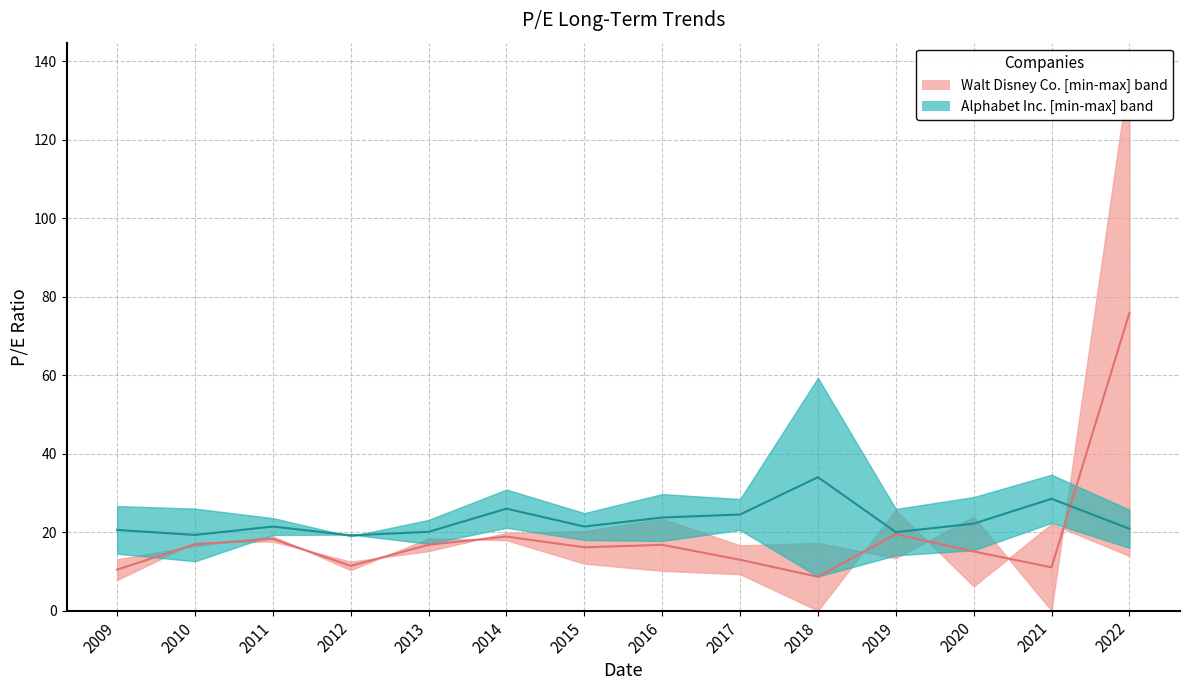

Between which two adjacent categories do Alphabet Inc. median and Walt Disney Co. median first intersect?

2021 and 2022